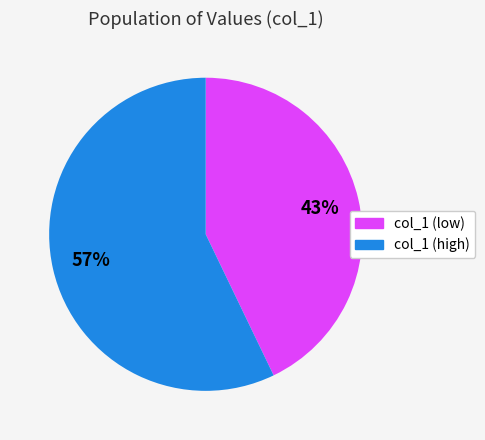

Combined, do col_1 (low) and col_1 (high) account for over 50%?

Yes